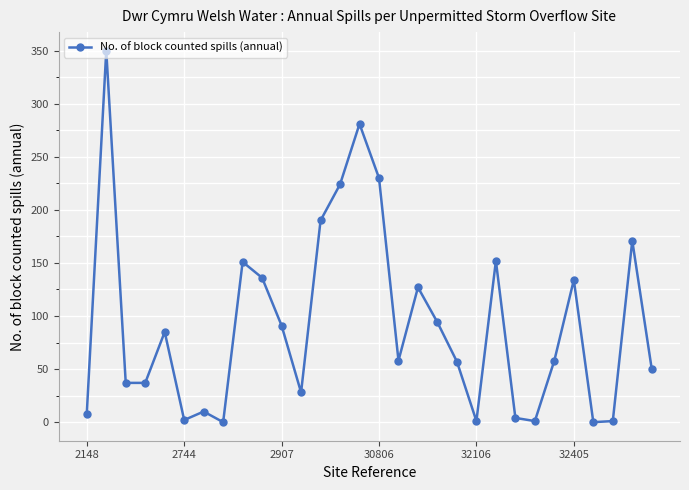

True or false: the data has more than 0 interior local peaks.

True